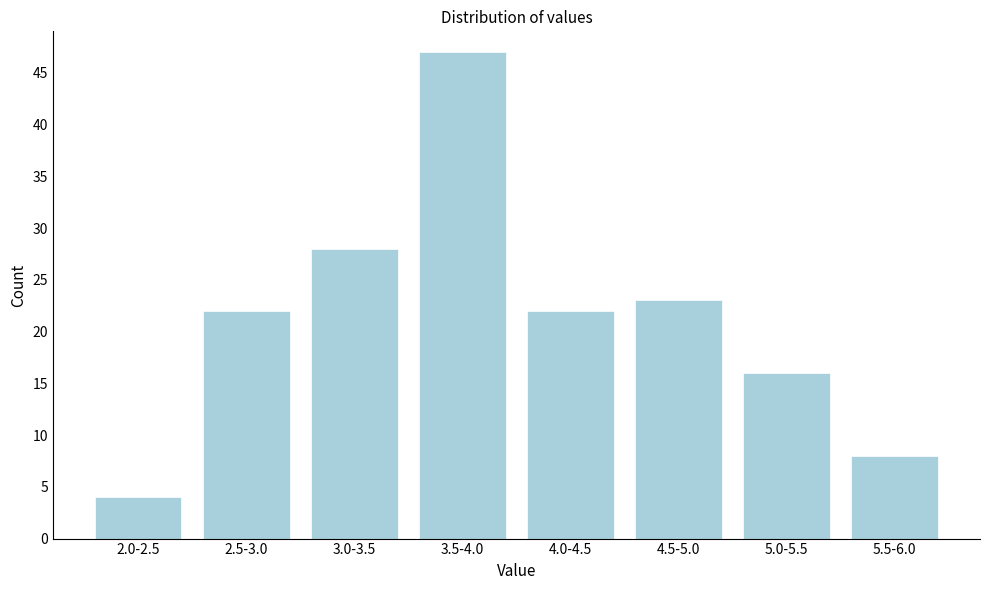

Reading left to right, extract all data points from this chart.

4	22	28	47	22	23	16	8